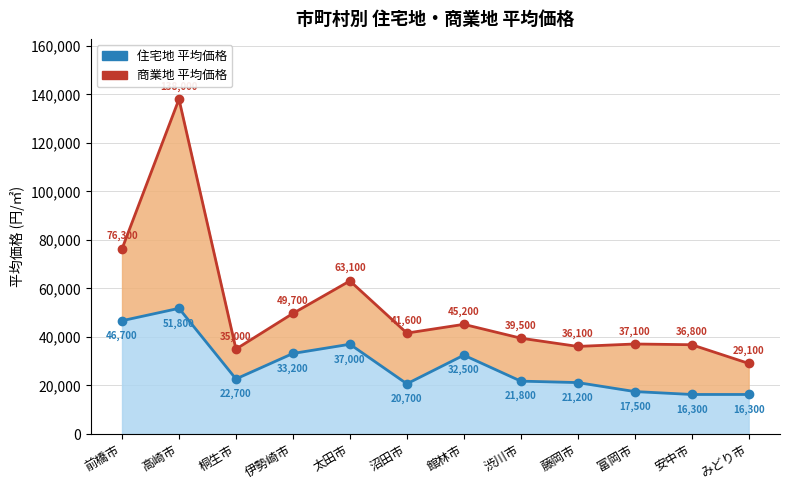

True or false: 住宅地 平均価格 and 商業地 平均価格 intersect in this chart.

False